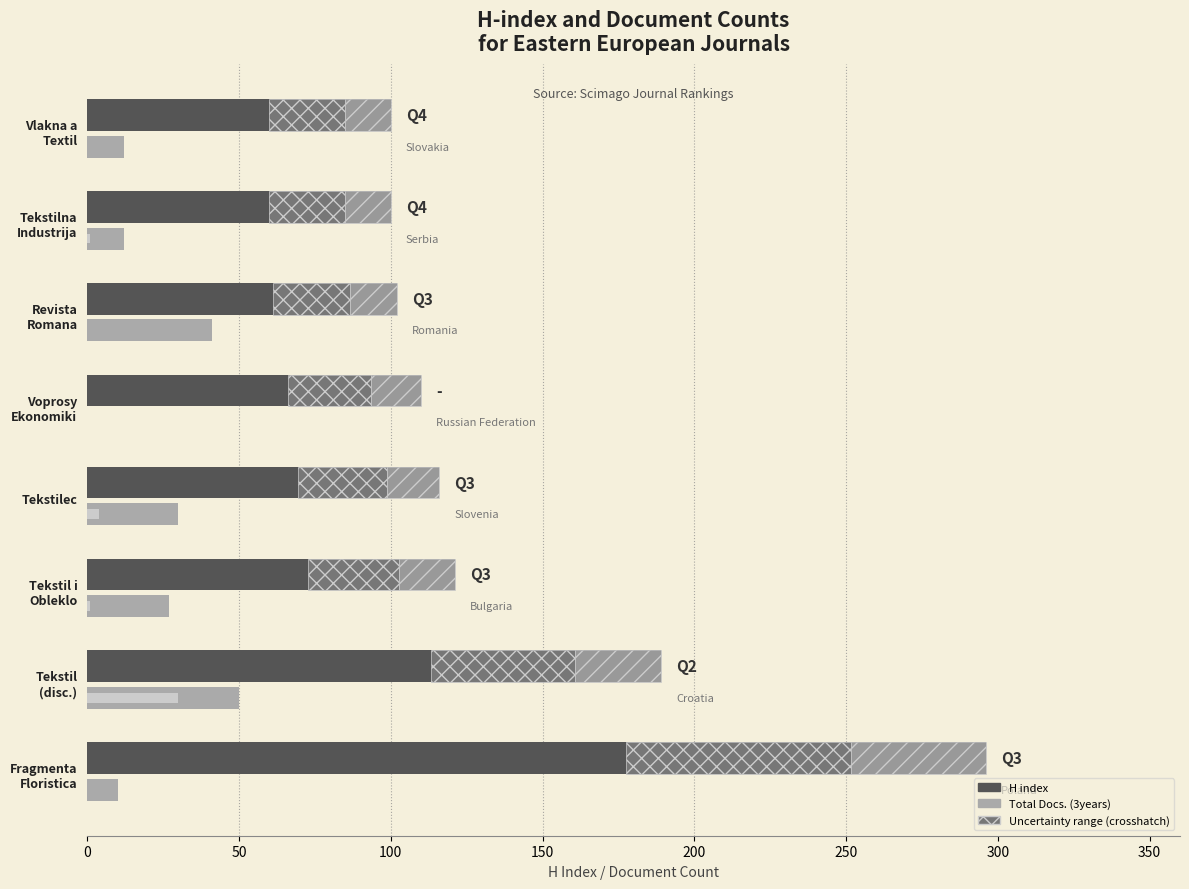

At Tekstil (disc.), list the series in order from smallest to largest.

Total Docs. (3years), H index